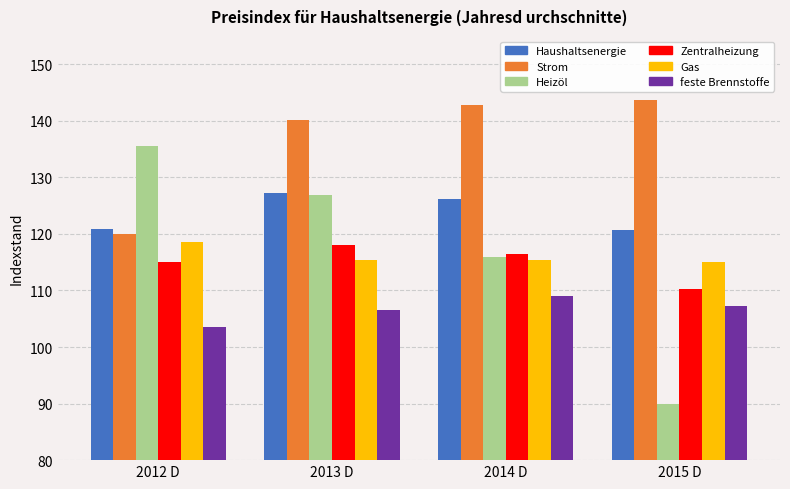

How many values in the Strom series exceed 142?

2